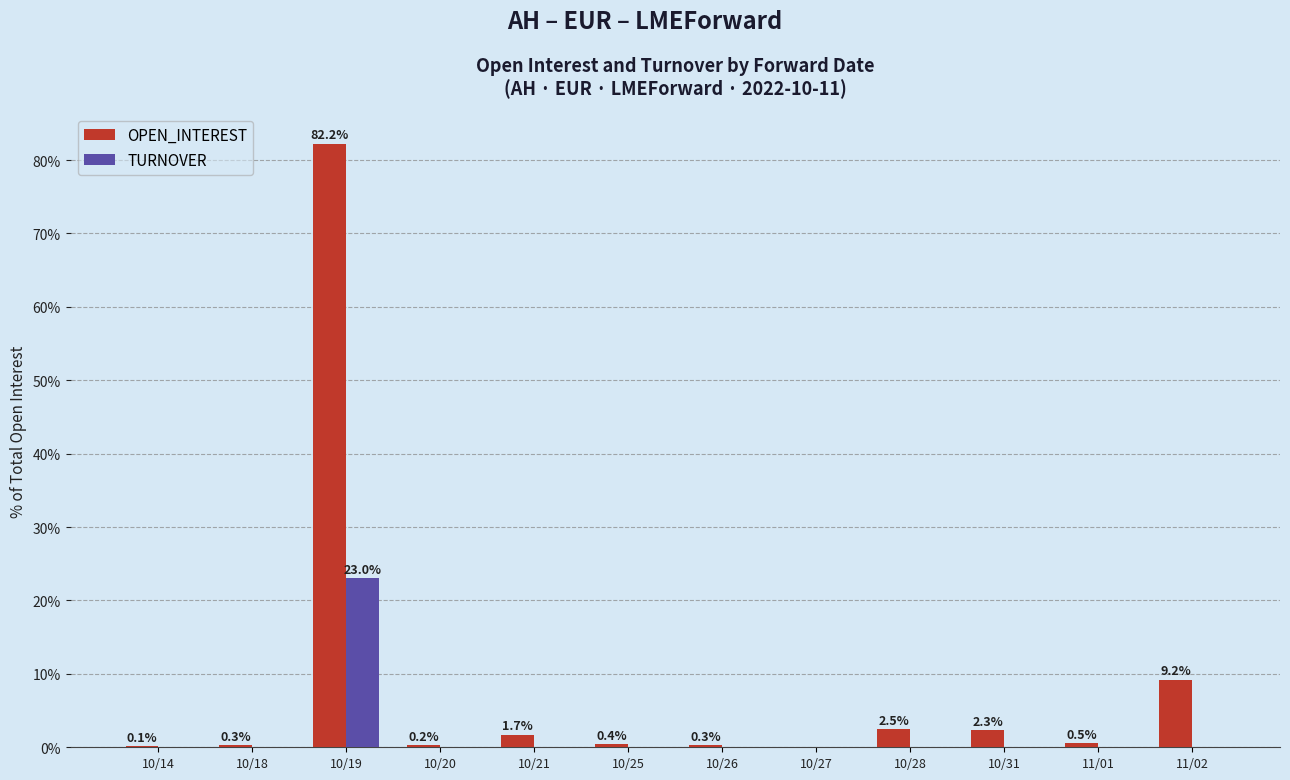

Is the value of OPEN_INTEREST at 10/26 greater than the value of TURNOVER at 10/14?

Yes